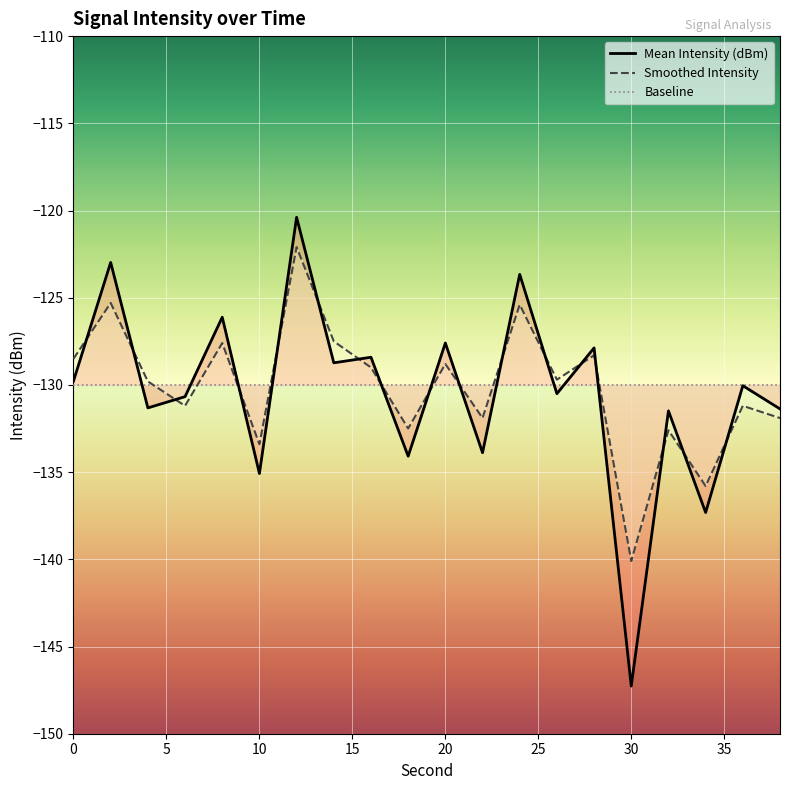

In Mean Intensity (dBm), how many points are higher than both neighbors (excluding endpoints)?

9